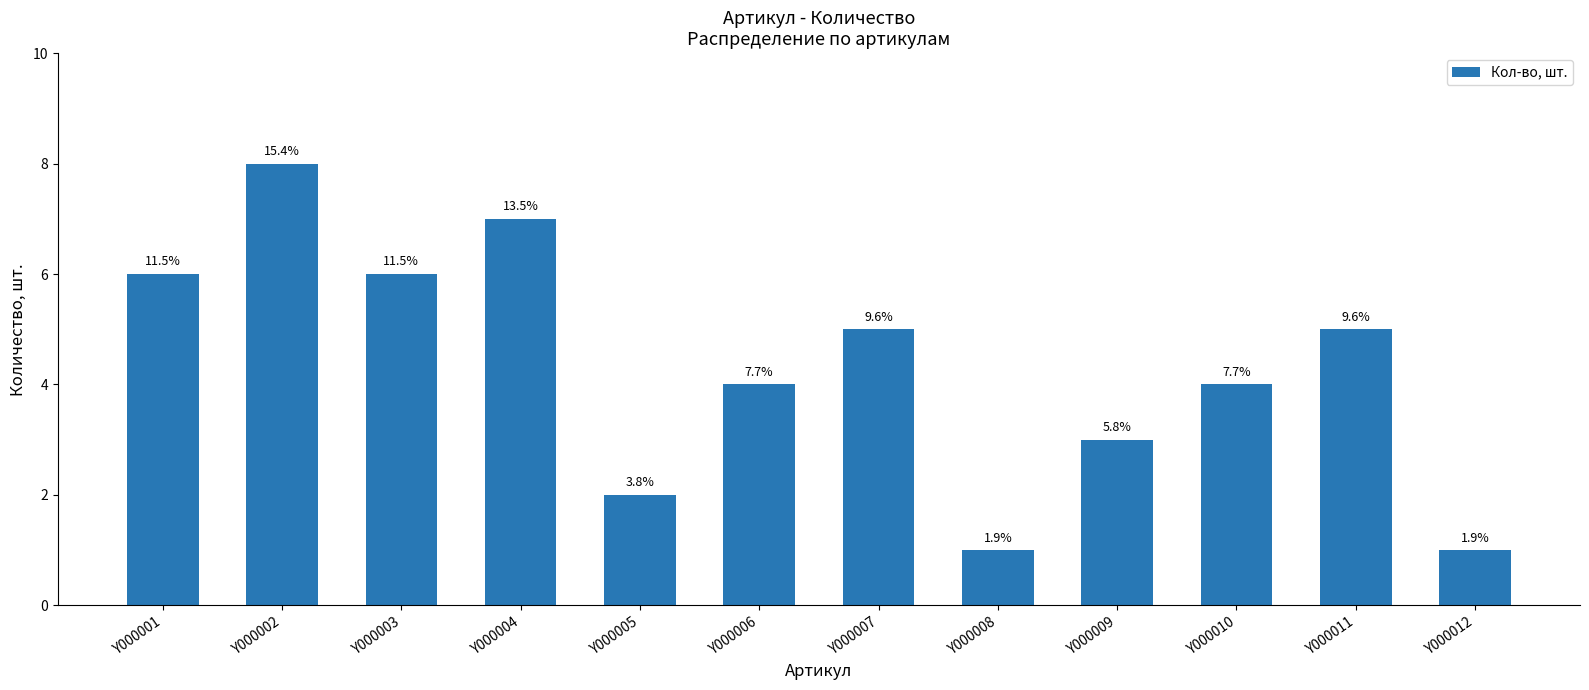

How many bars are there in total?

12